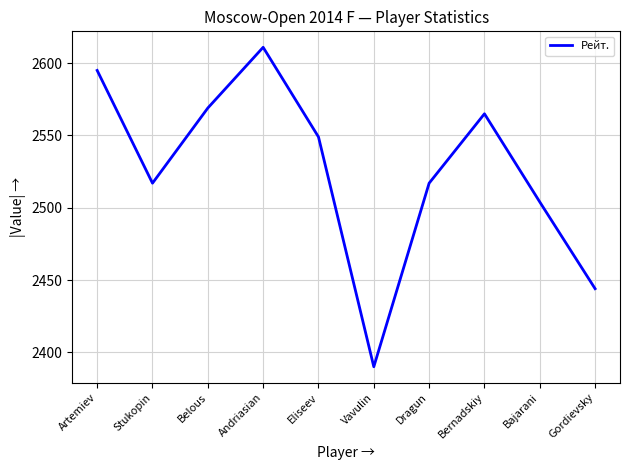

What is the difference between the maximum and minimum values?

221